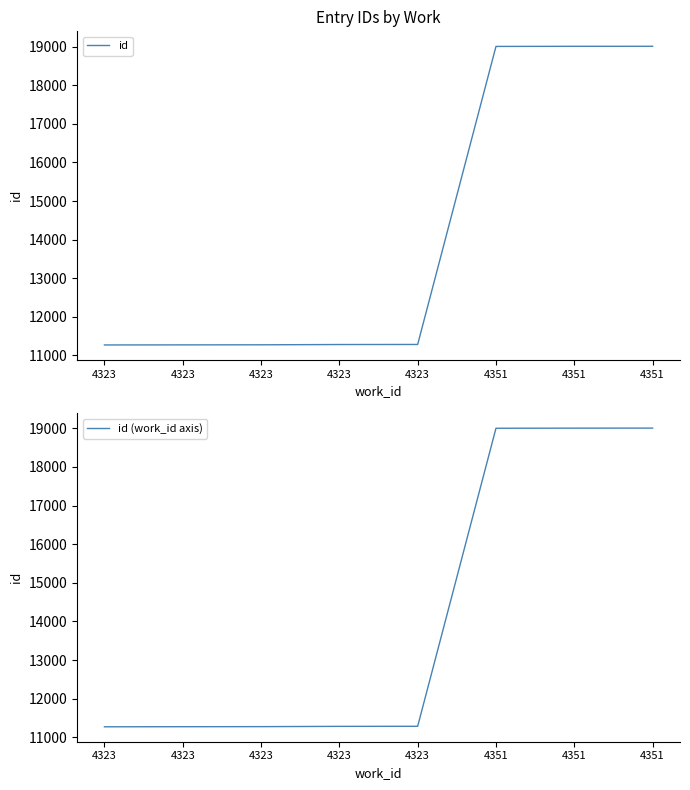

What is the difference between the second highest and minimum values in the id (work_id axis) series?

7733